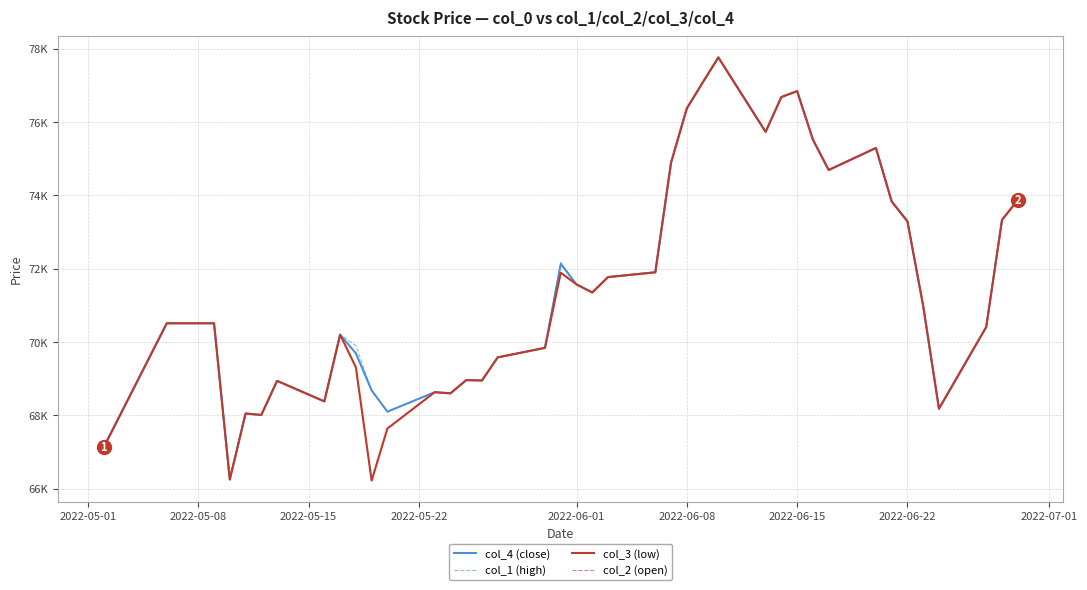

What is the lowest value of the col_4 (close) series?

66250